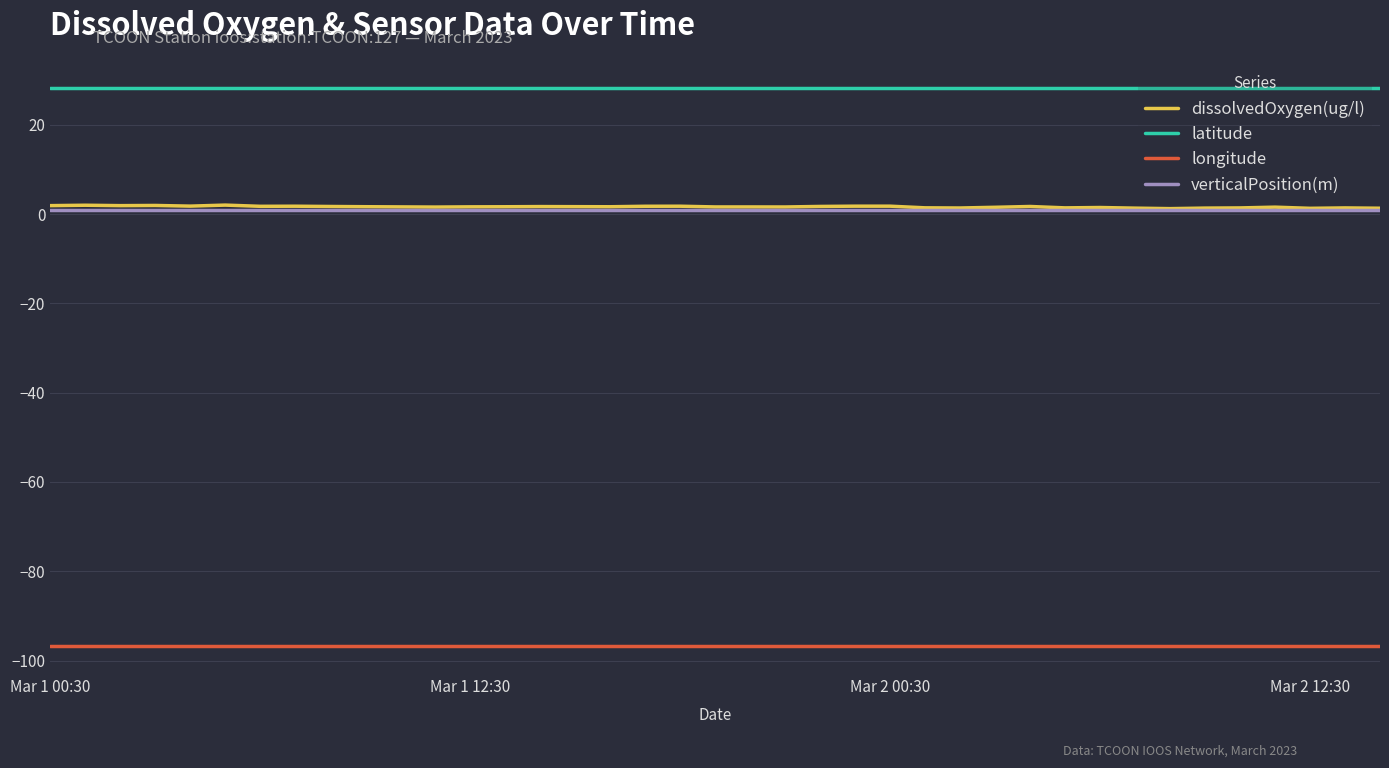

True or false: latitude and dissolvedOxygen(ug/l) cross at least once.

False